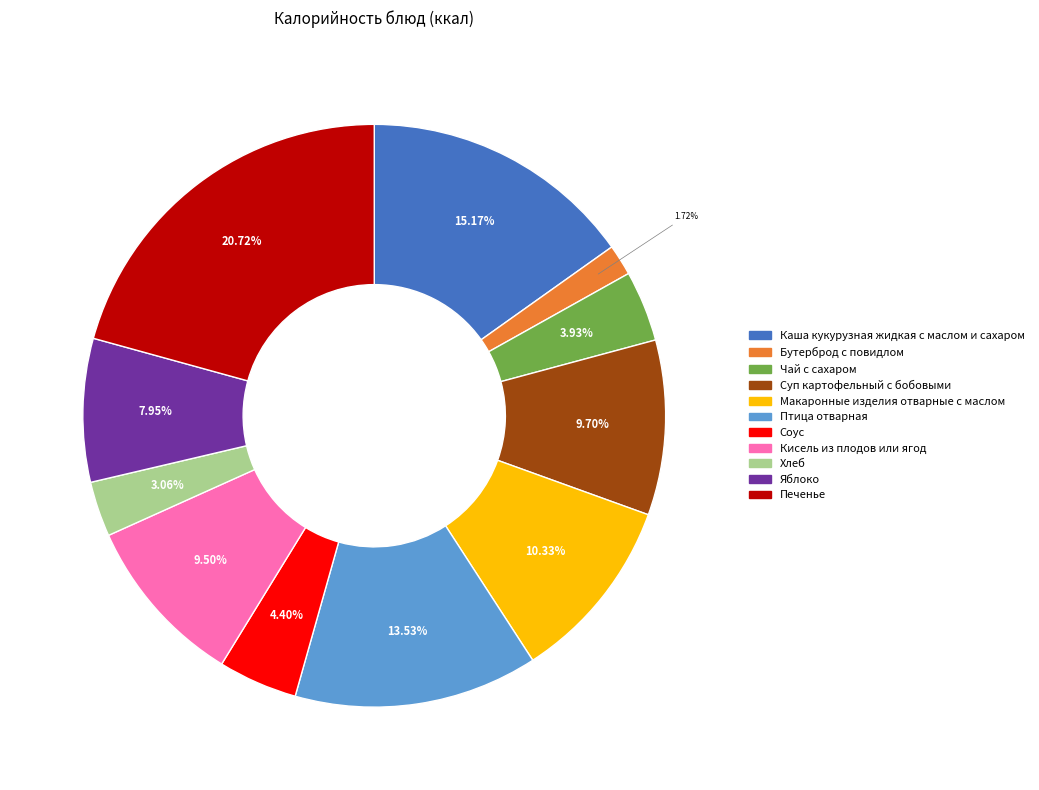

To the nearest percent, what percentage of the pie is Макаронные изделия отварные с маслом?

10%